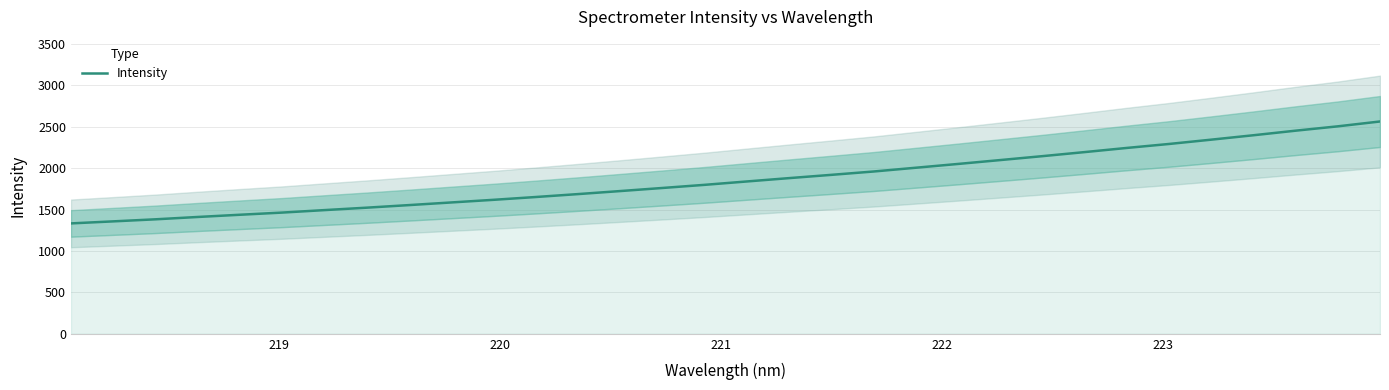

How many data points are less than 1839?

16